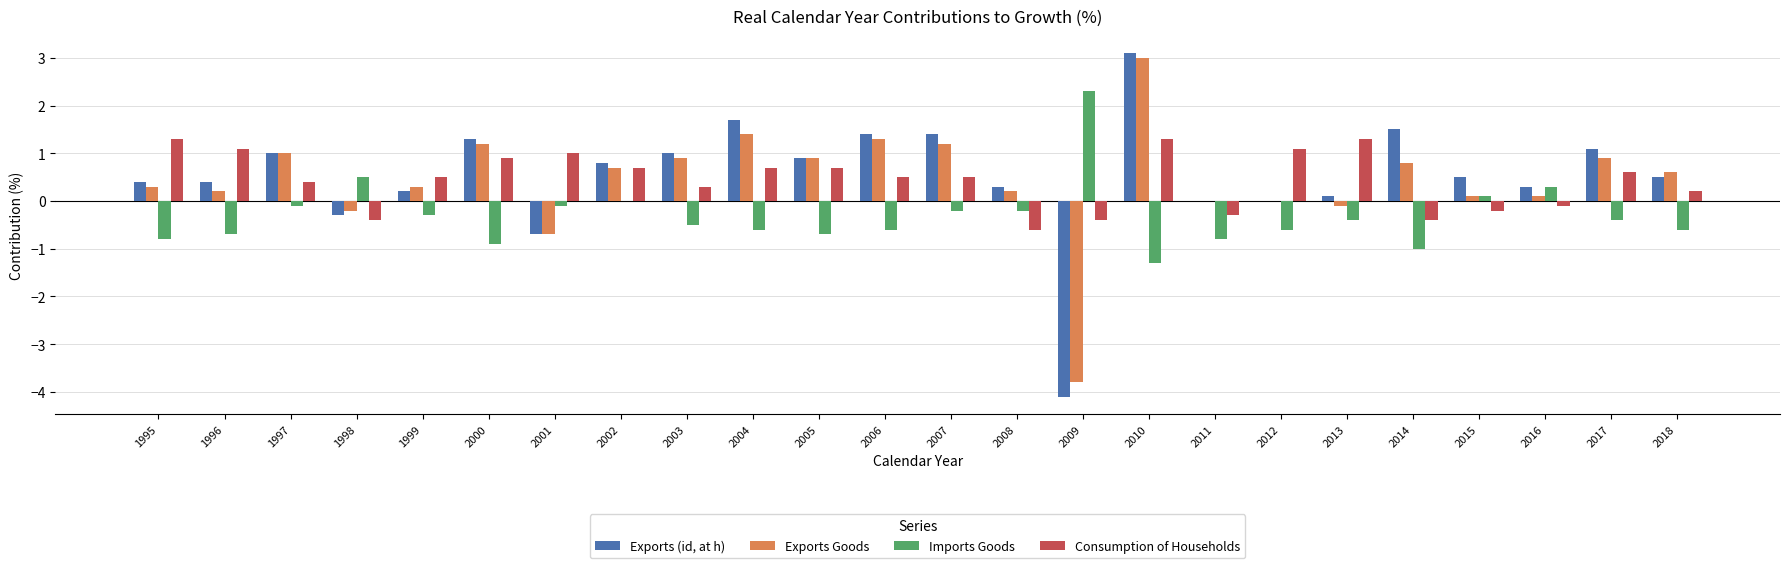

Does the chart contain stacked bars?

No